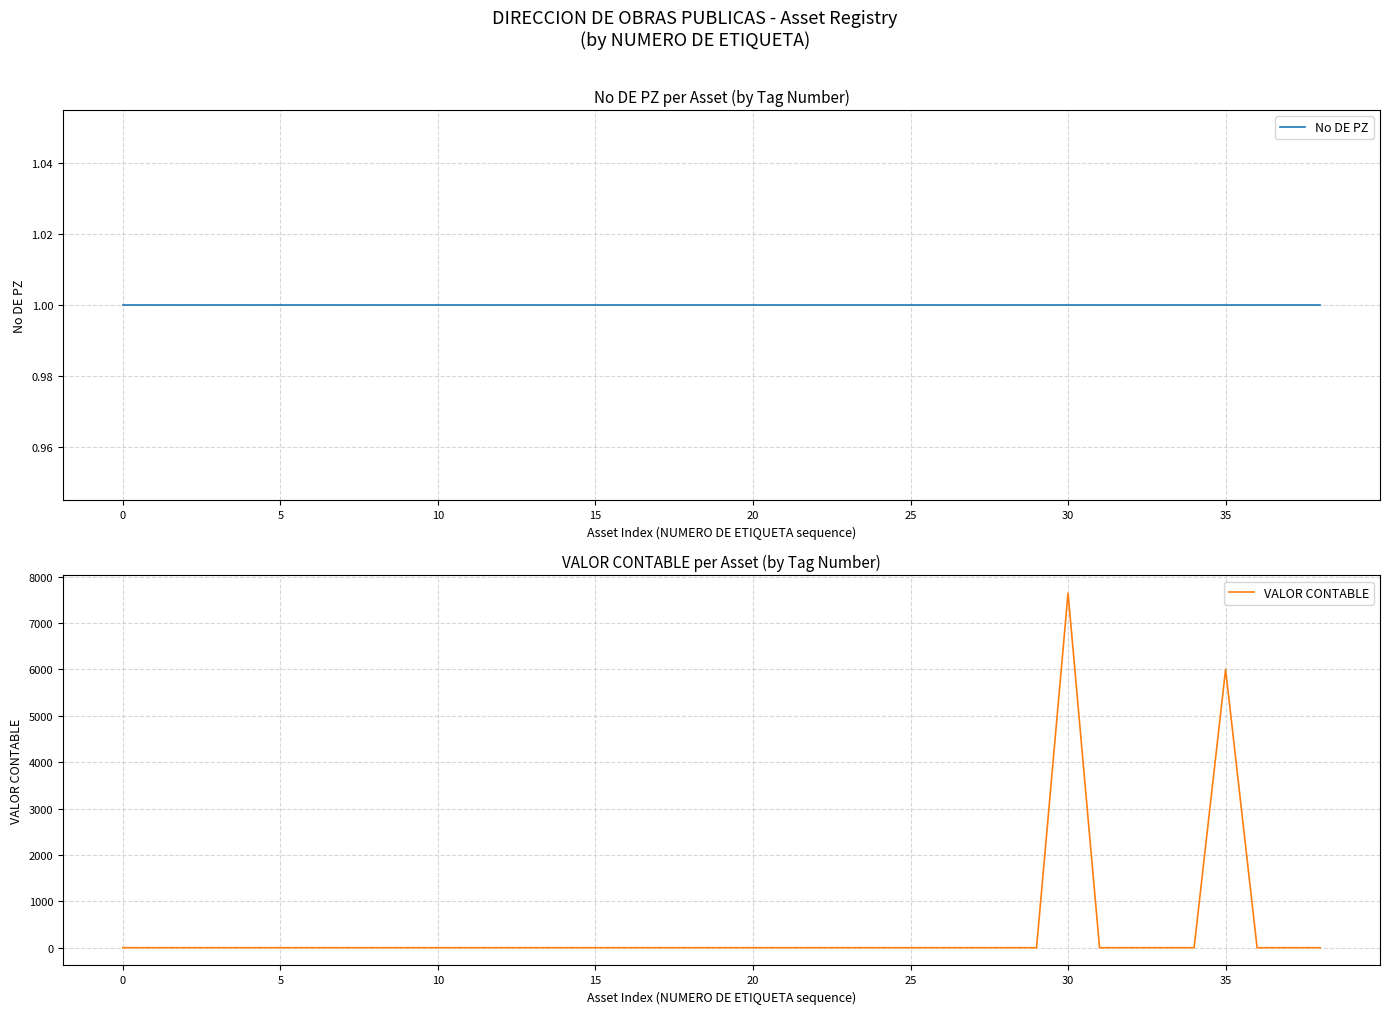

What is the sum of all No DE PZ values?

39.0